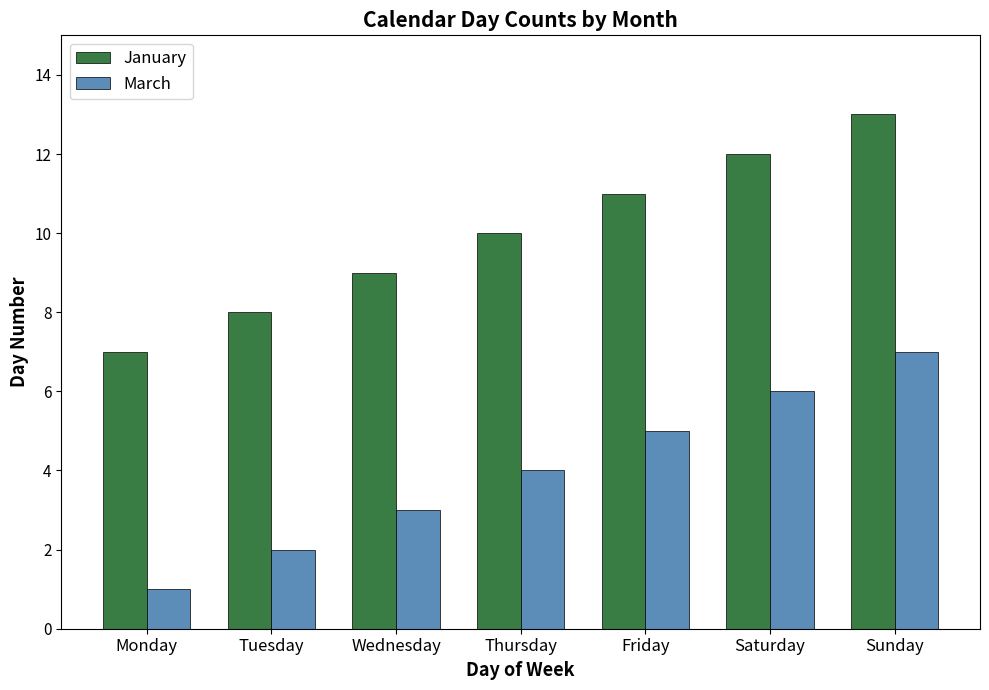

At which category is the sum across all series the highest?

Sunday